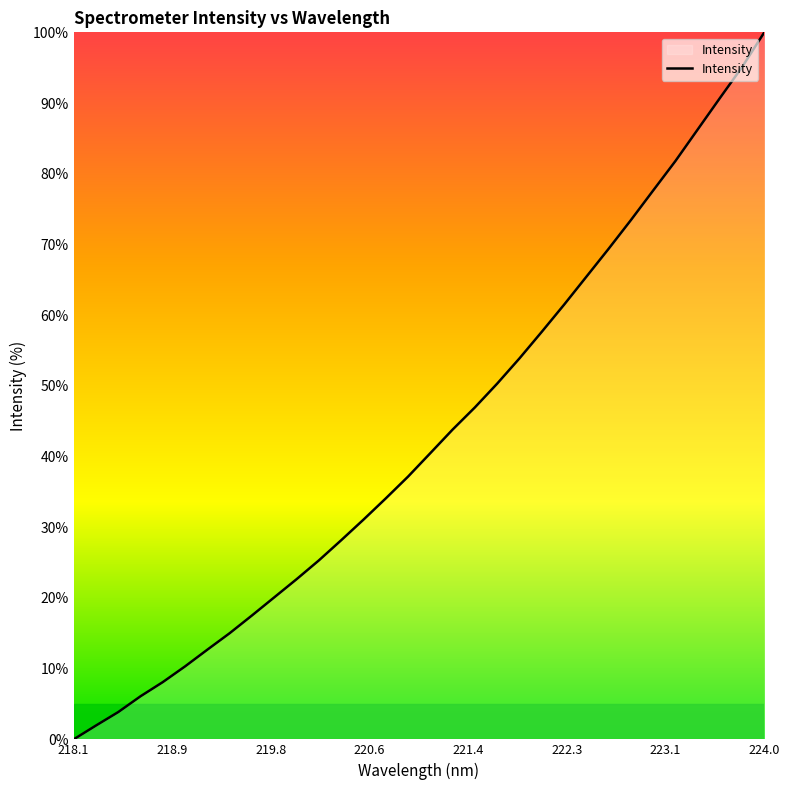

What is the difference between the maximum and minimum values?

100.0